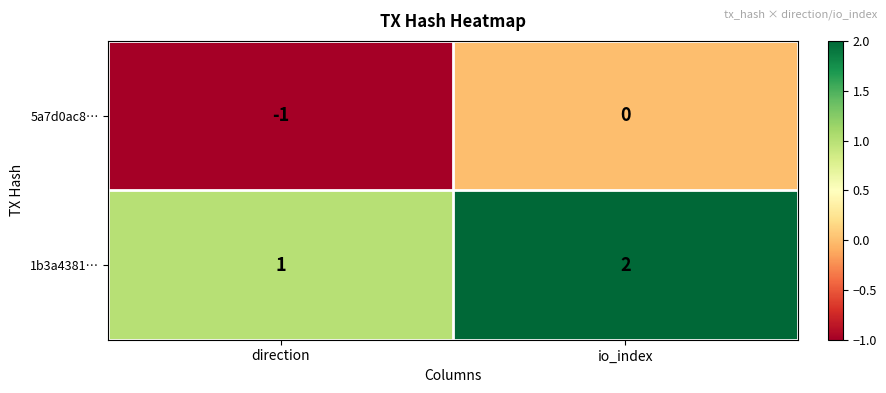

What is the sum of all 1b3a4381… values?

3